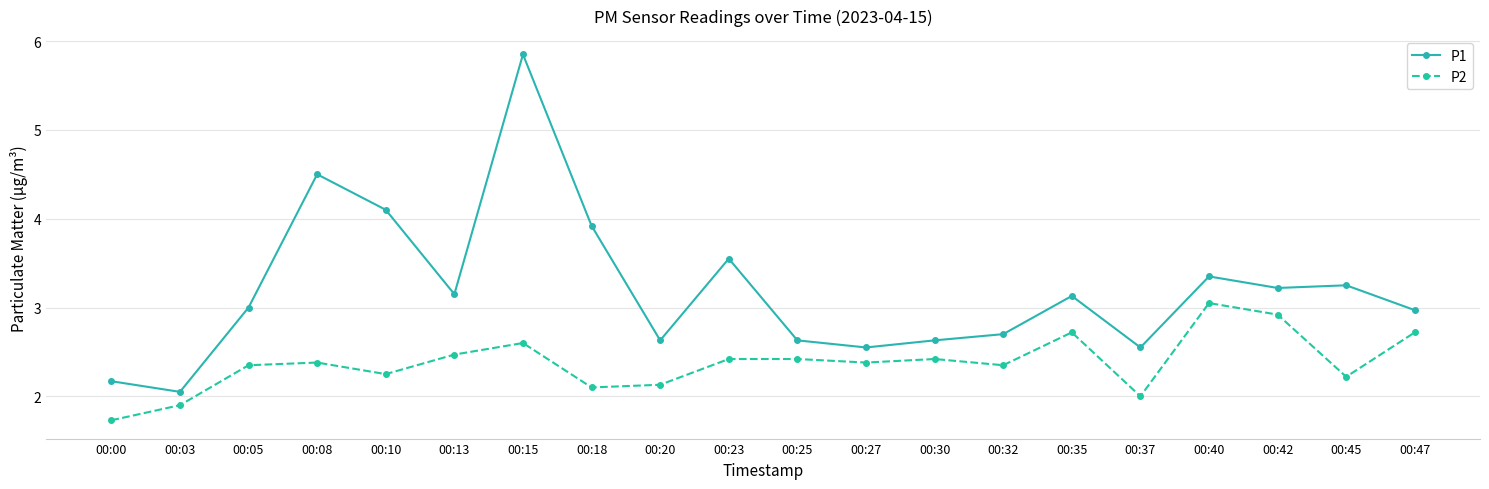

What is the minimum value shown in the chart?

1.7